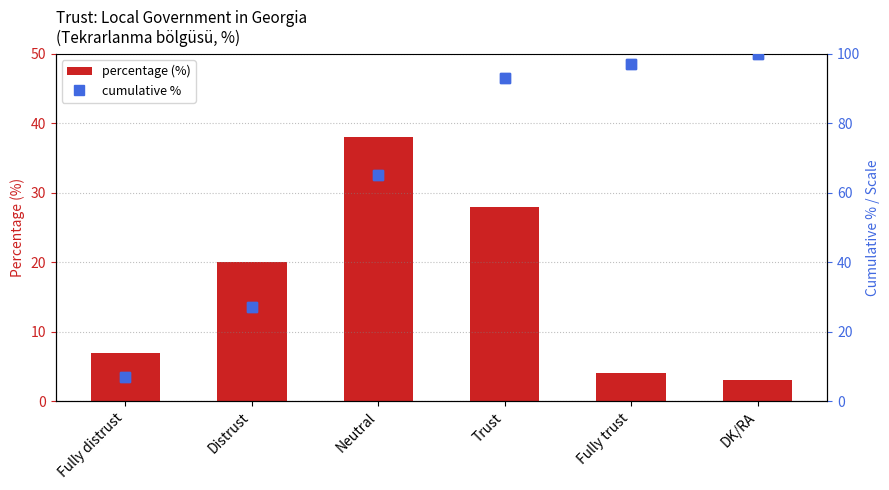

What is the total value across all series at Fully distrust?

14